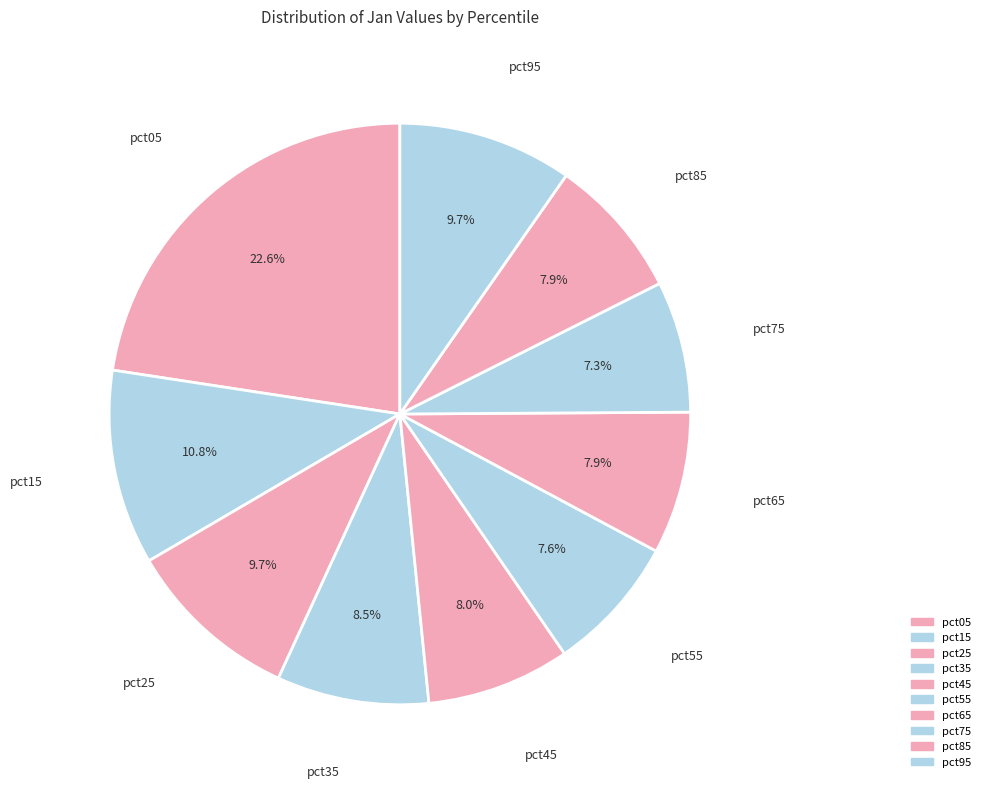

Rank the categories by value from lowest to highest.

pct75, pct55, pct85, pct65, pct45, pct35, pct95, pct25, pct15, pct05